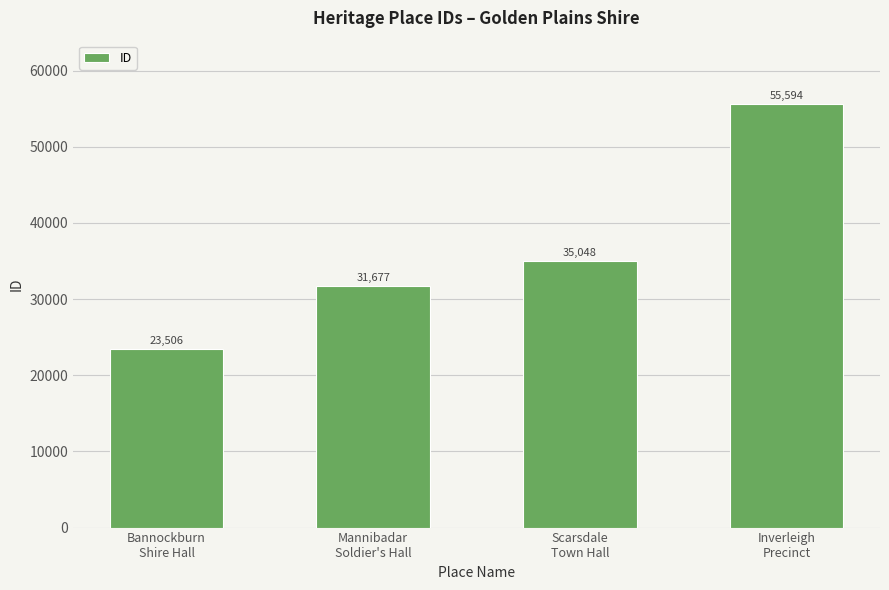

List the labels in order of value, largest first.

Inverleigh
Precinct, Scarsdale
Town Hall, Mannibadar
Soldier's Hall, Bannockburn
Shire Hall